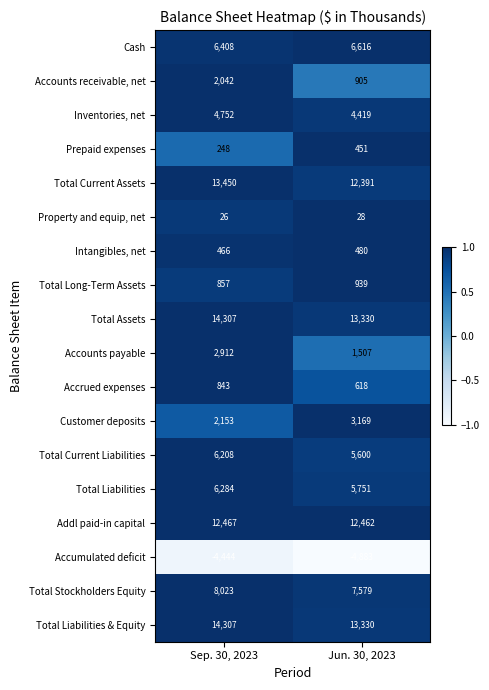

Which series changed the most between Sep. 30, 2023 and Jun. 30, 2023?

Accounts payable